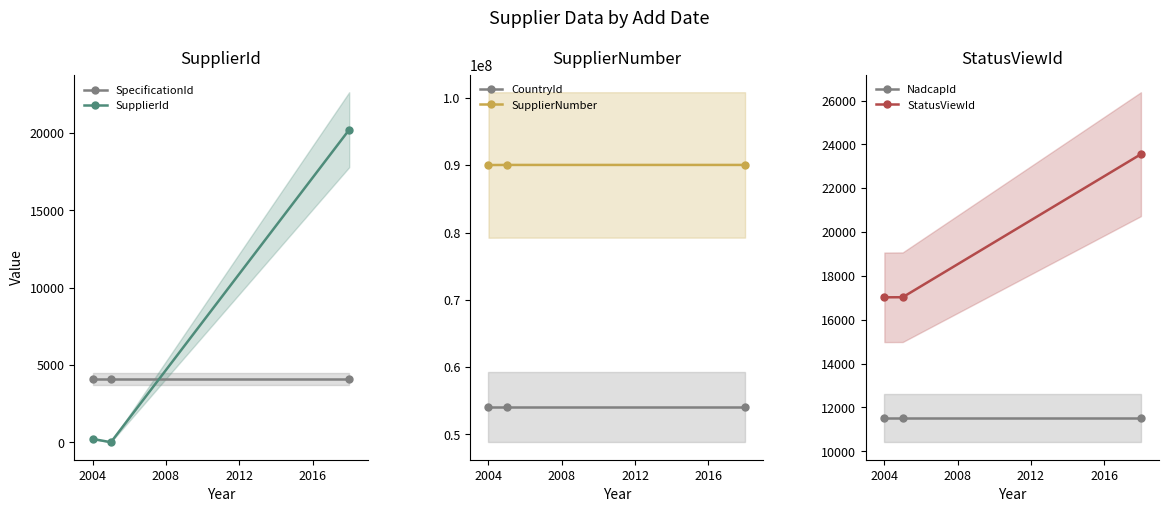

What is the value of the CountryId point at the 1st from the left?

54021564.8